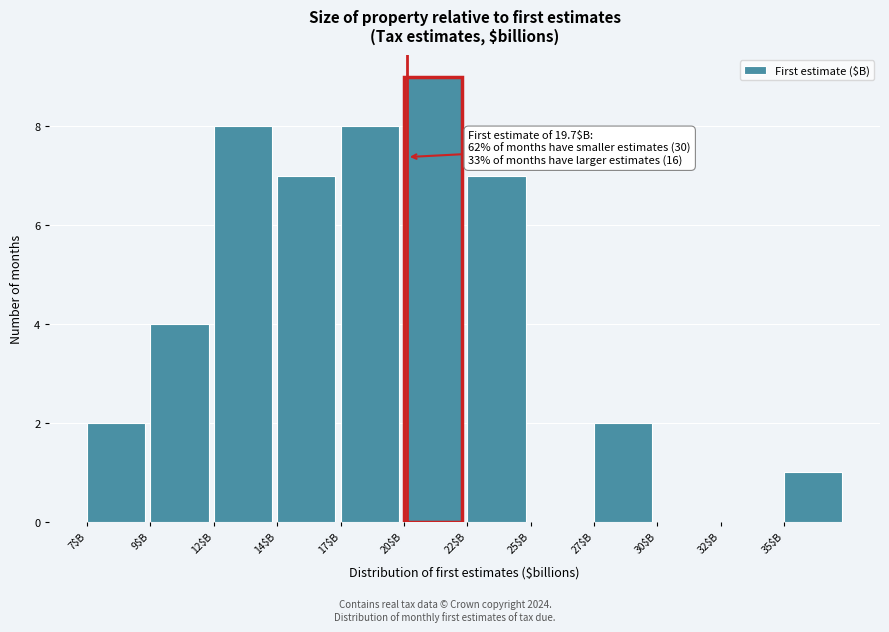

What is the greatest value displayed?

9